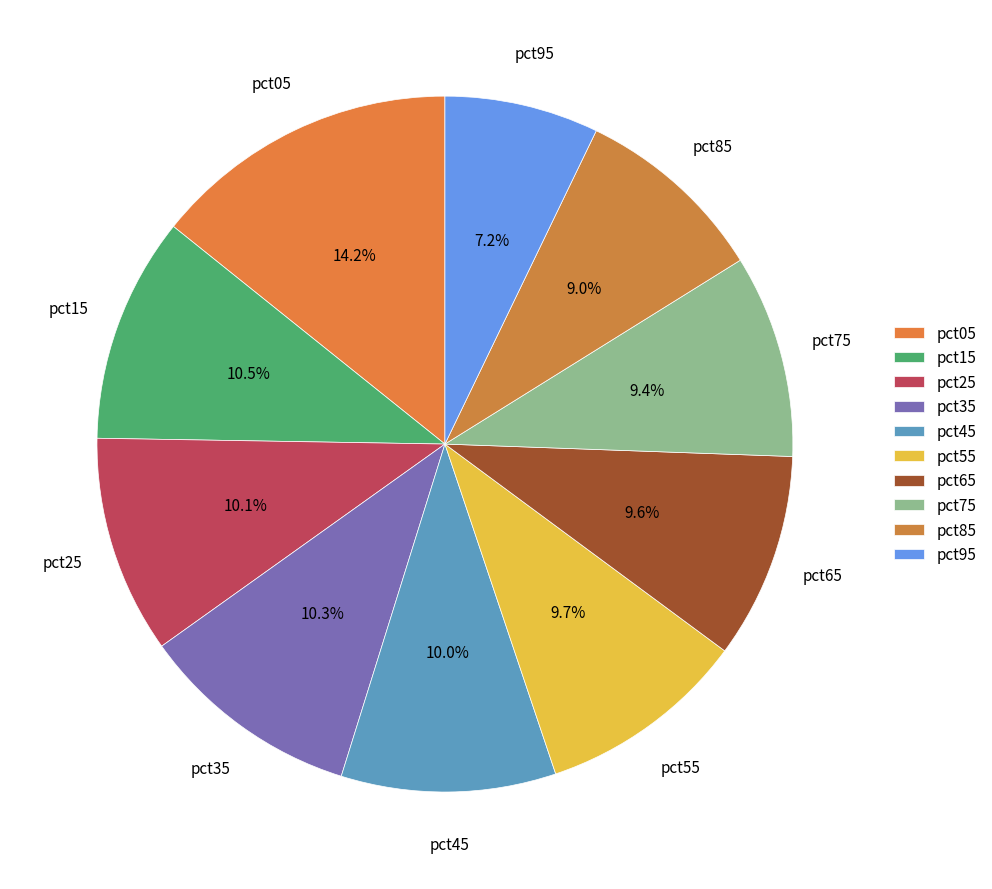

How many segments does this pie chart have?

10